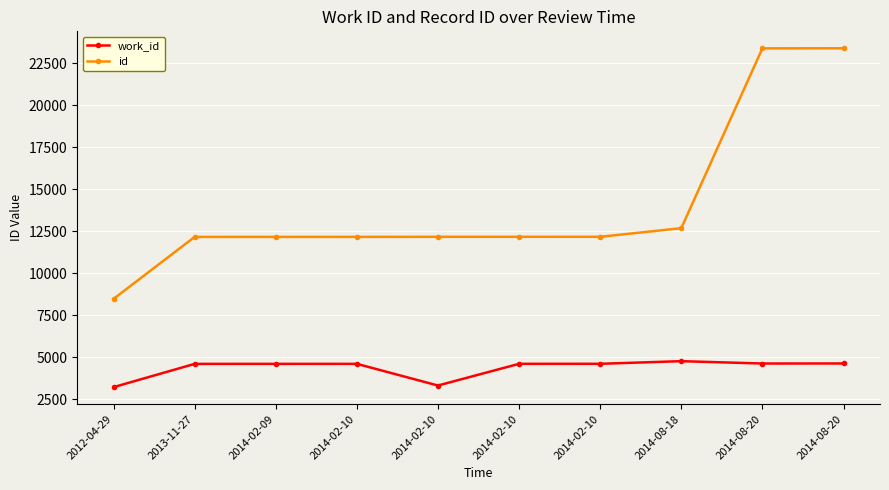

What is the spread (max minus min) of values at 2014-02-10?

7556